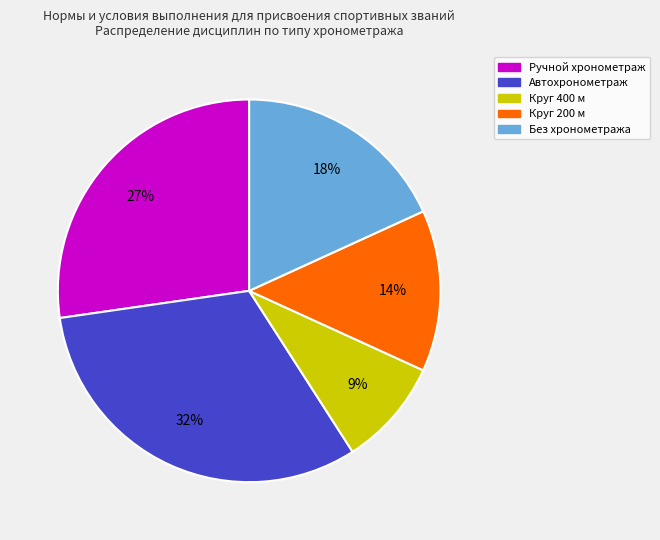

To the nearest percent, what is the difference between the largest and smallest slice percentages?

23%